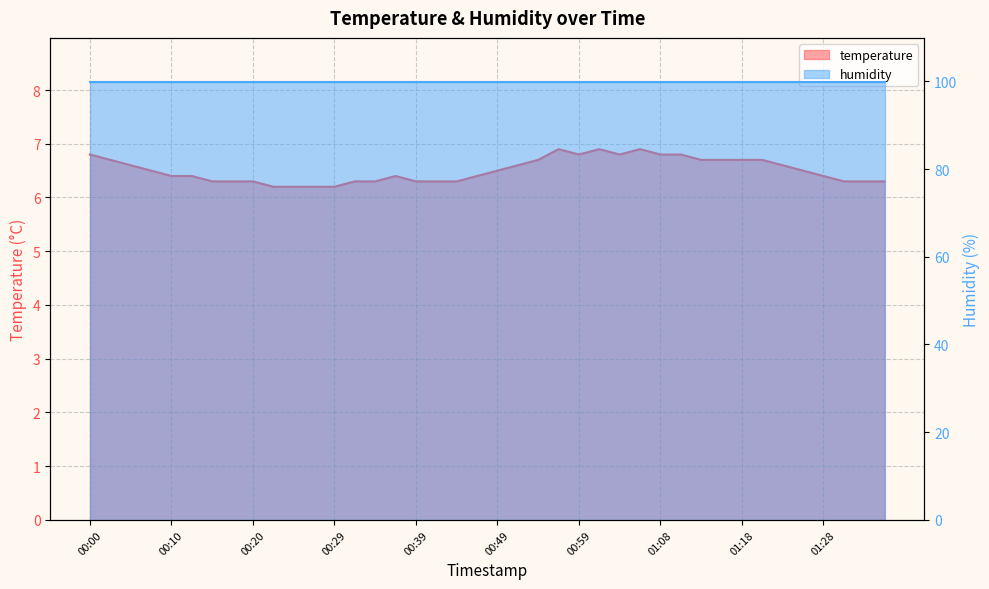

Reading left to right, extract all data points from this chart.

6.8	6.7	6.6	6.5	6.4	6.4	6.3	6.3	6.3	6.2	6.2	6.2	6.2	6.3	6.3	6.4	6.3	6.3	6.3	6.4	6.5	6.6	6.7	6.9	6.8	6.9	6.8	6.9	6.8	6.8	6.7	6.7	6.7	6.7	6.6	6.5	6.4	6.3	6.3	6.3